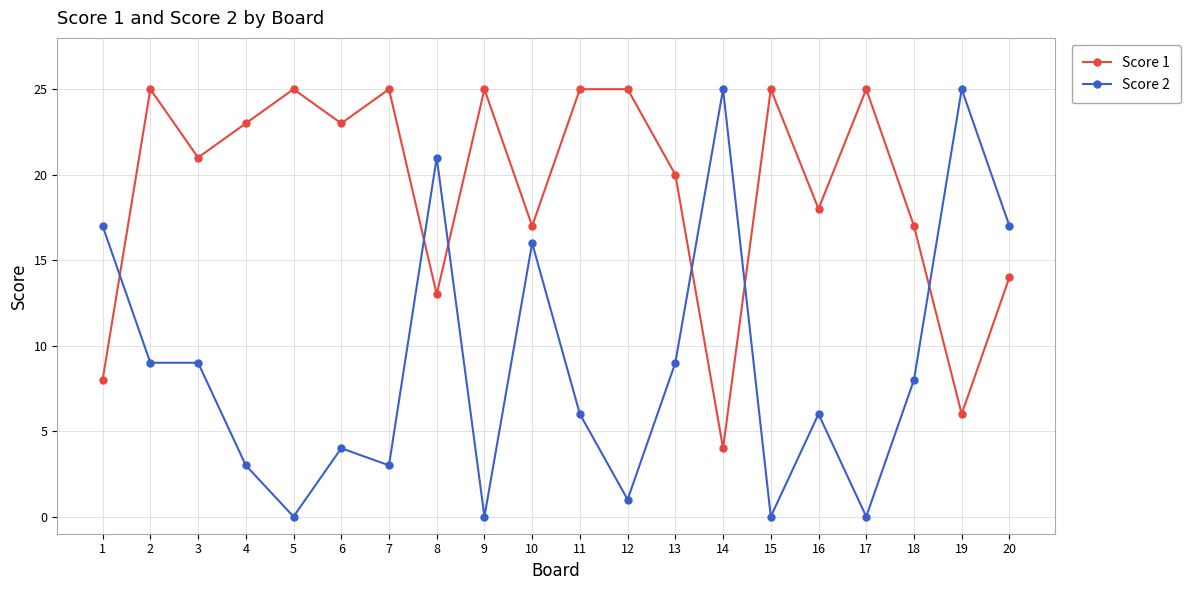

What is the sum of all Score 2 values?

179